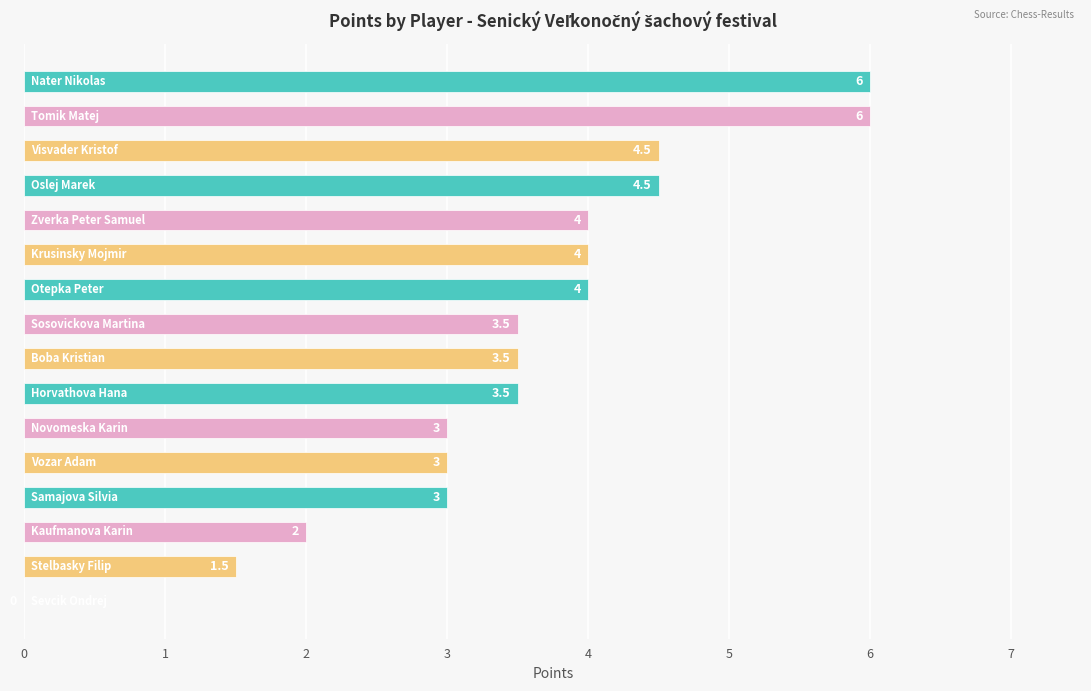

What is the greatest value displayed?

6.0